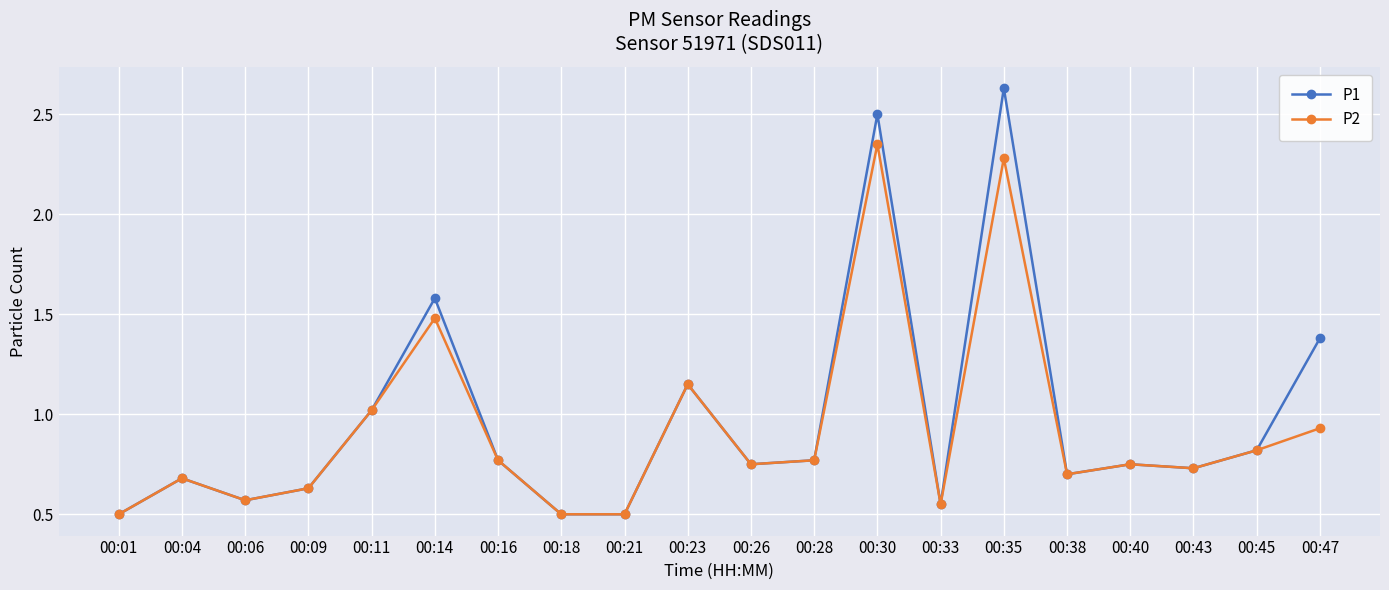

The P1 series shows 2.5 at 00:30. True or false?

True